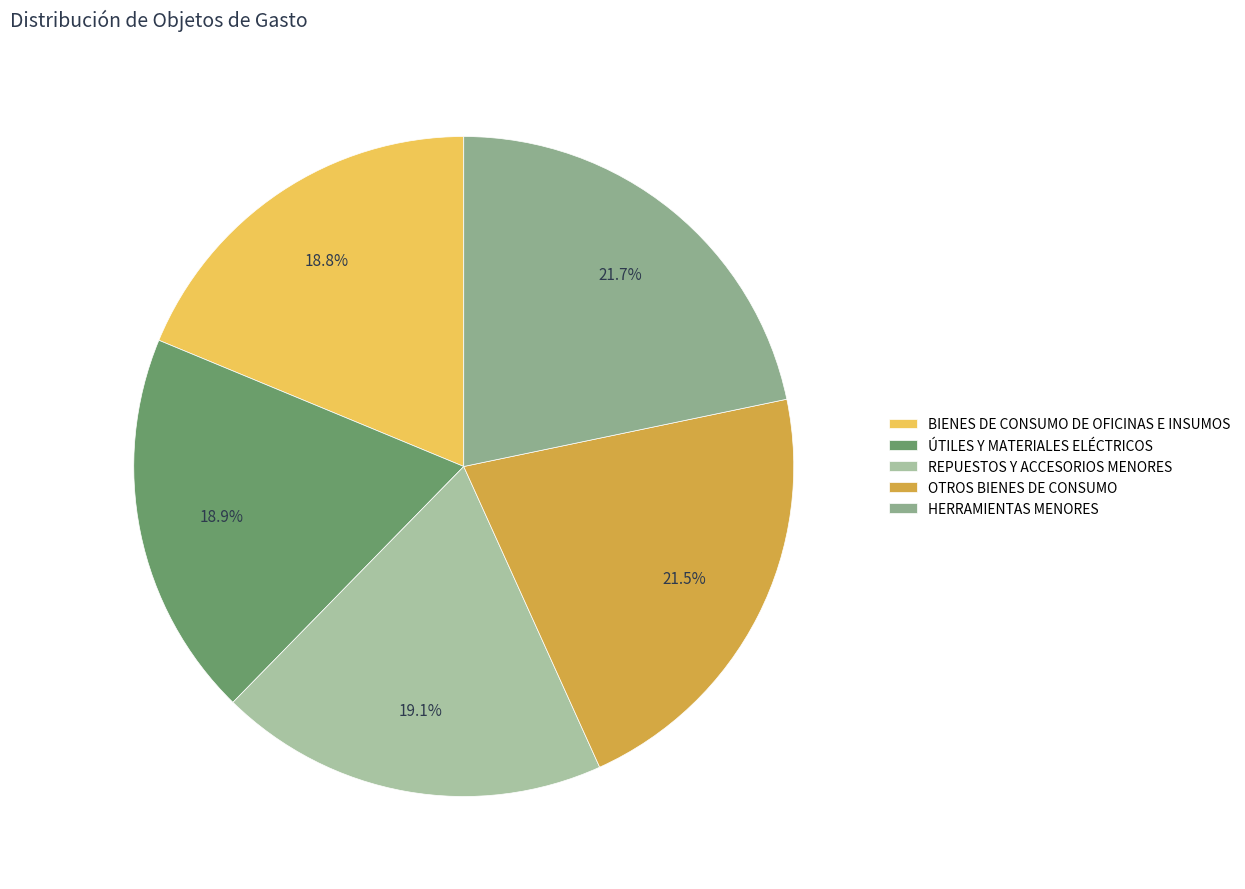

Combined, do BIENES DE CONSUMO DE OFICINAS E INSUMOS and REPUESTOS Y ACCESORIOS MENORES account for over 50%?

No